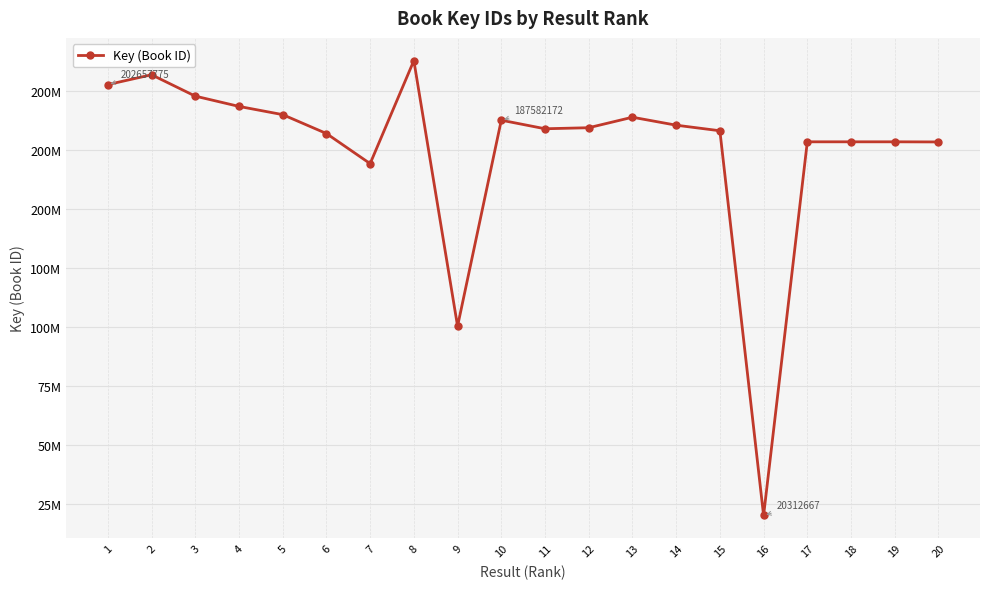

How many points are lower than both their immediate neighbors (excluding endpoints)?

5